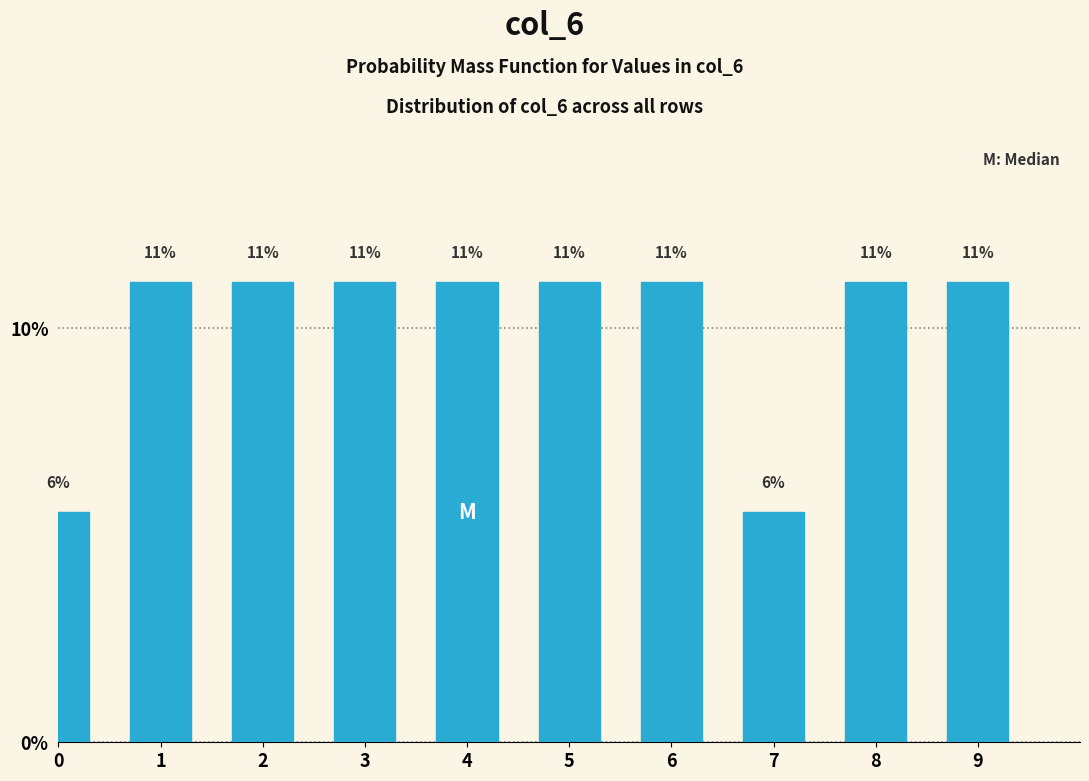

Does the chart contain any negative values?

No